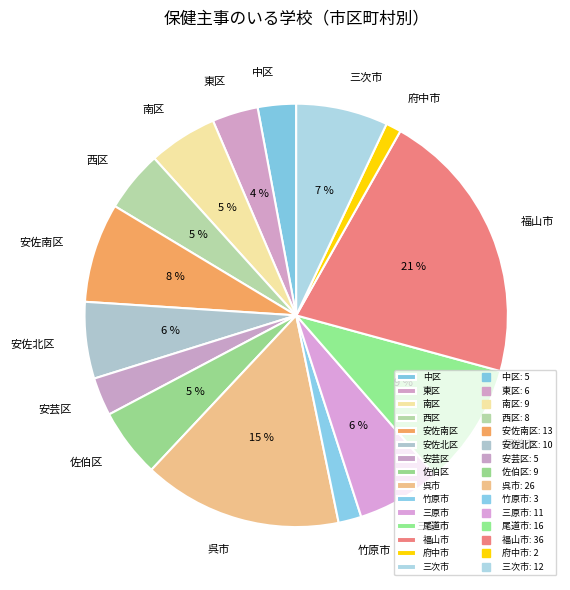

Which slice is the largest?

福山市